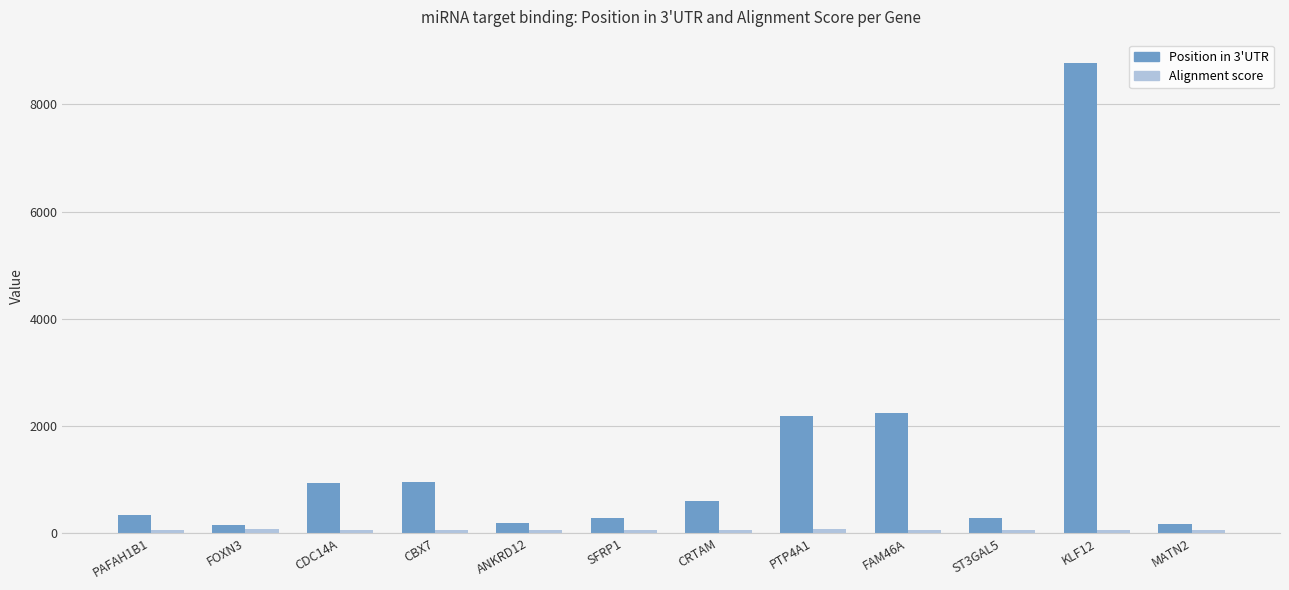

At how many categories does at least one series exceed 5026?

1